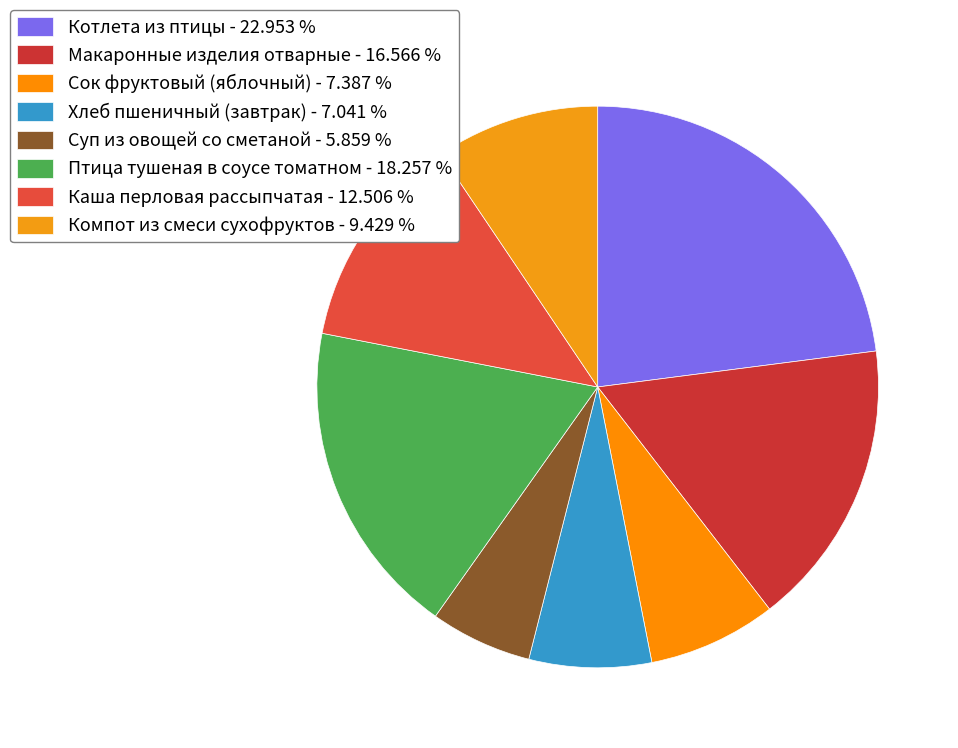

Is there any slice that represents more than half of the pie?

No